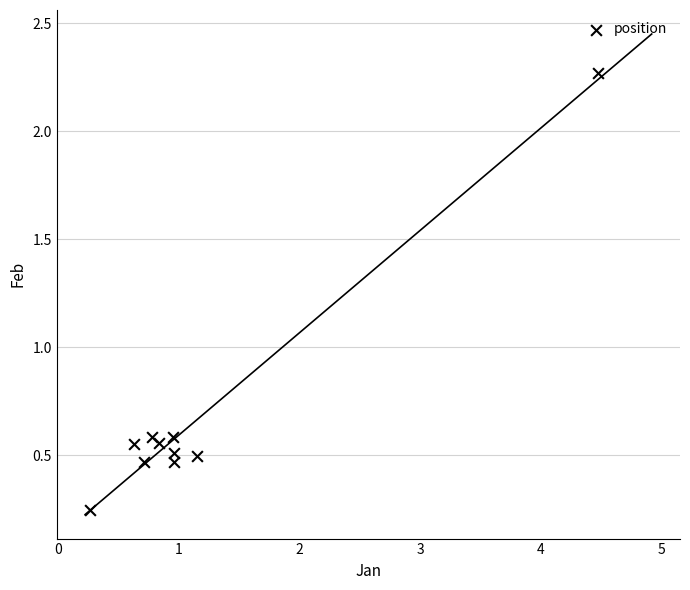

What is the average Y value?

0.7